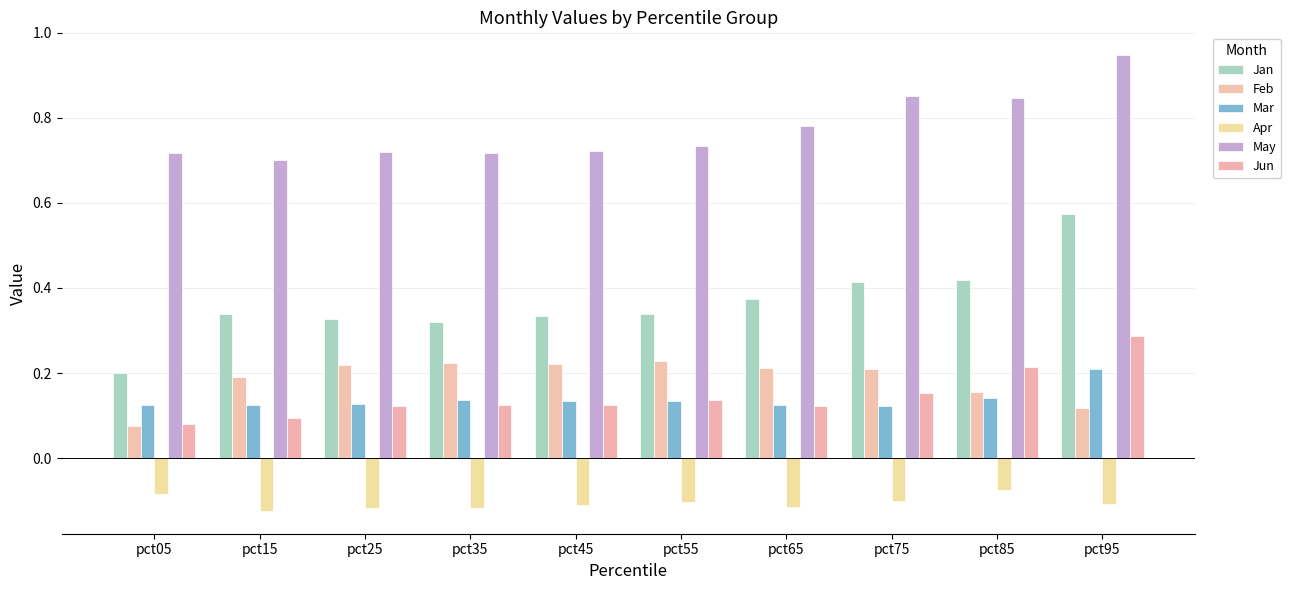

What is the sum of all Apr values?

-1.1